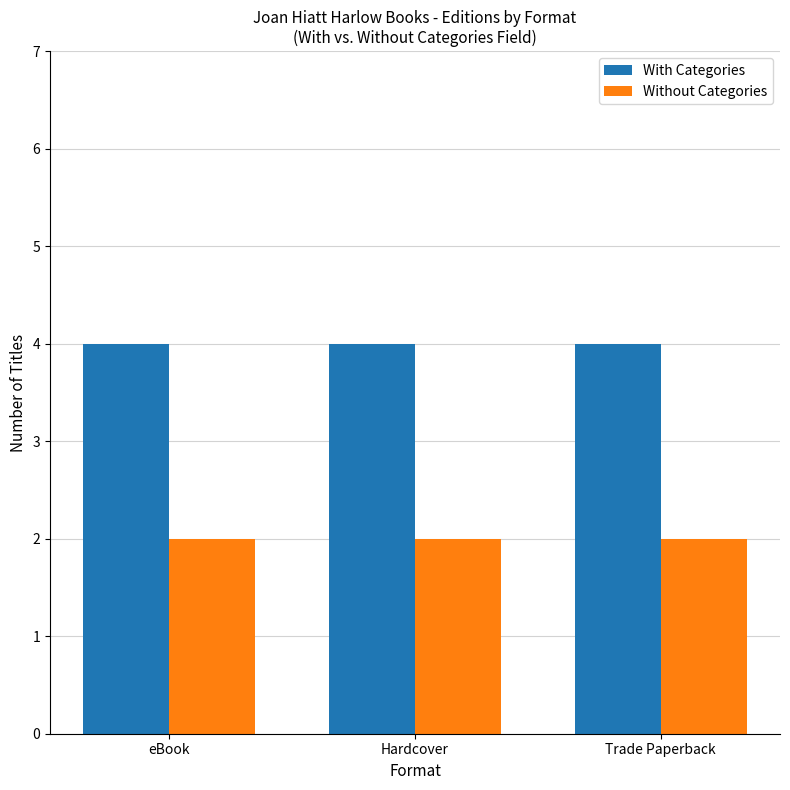

Rank the series by their maximum value, from lowest to highest.

Without Categories, With Categories